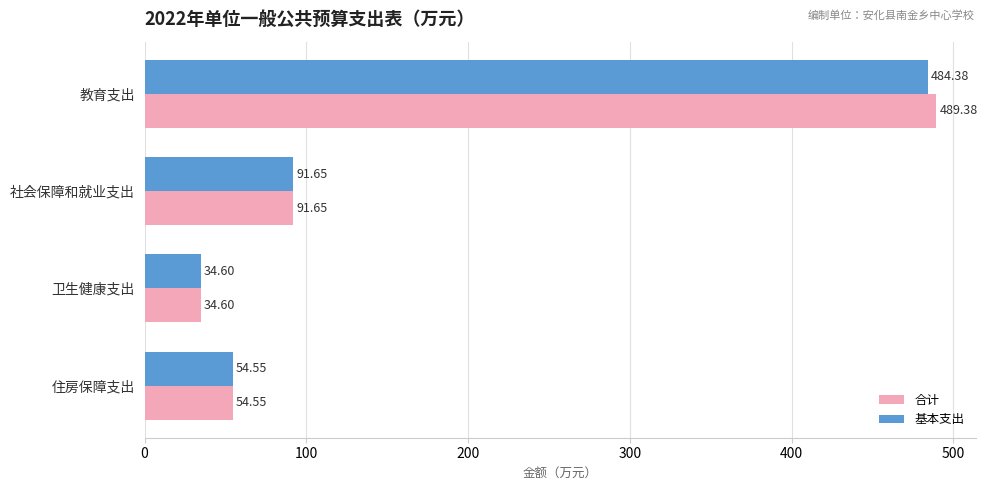

Which category has the lowest value across all series?

卫生健康支出